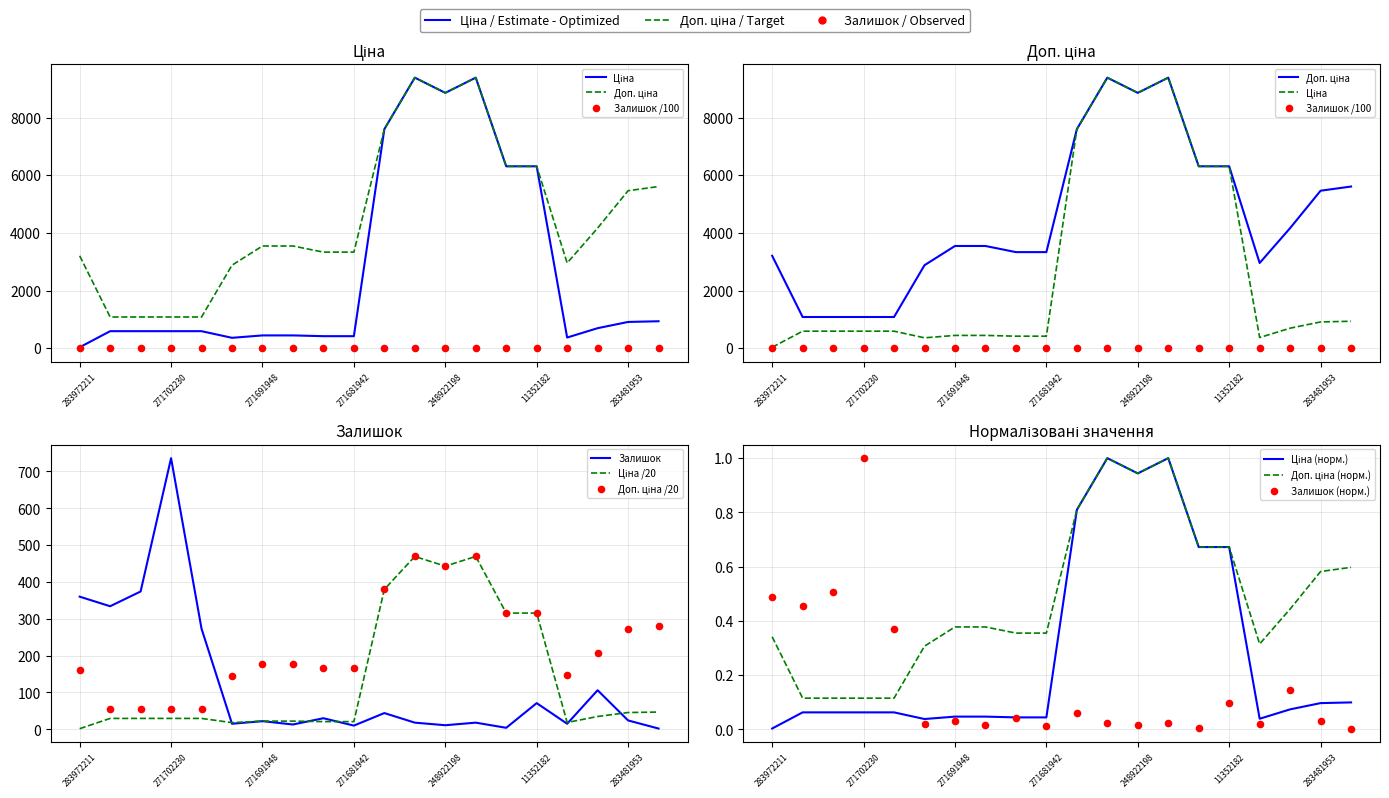

What is the total value across all series at 11352184?

6624.2